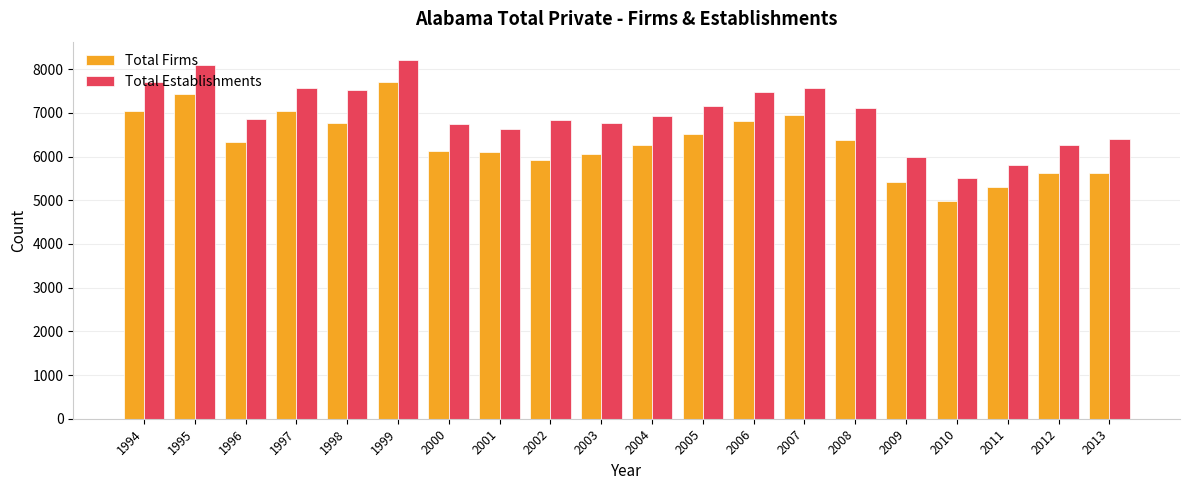

Between 2007 and 2008, which series saw the biggest shift?

Total Firms